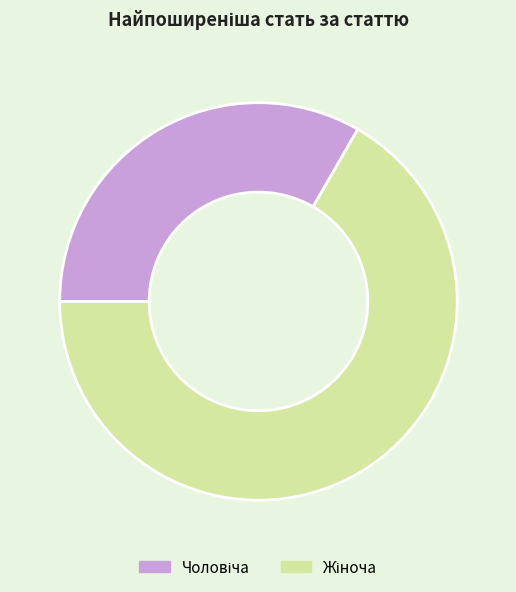

Is there a majority slice in this chart?

Yes